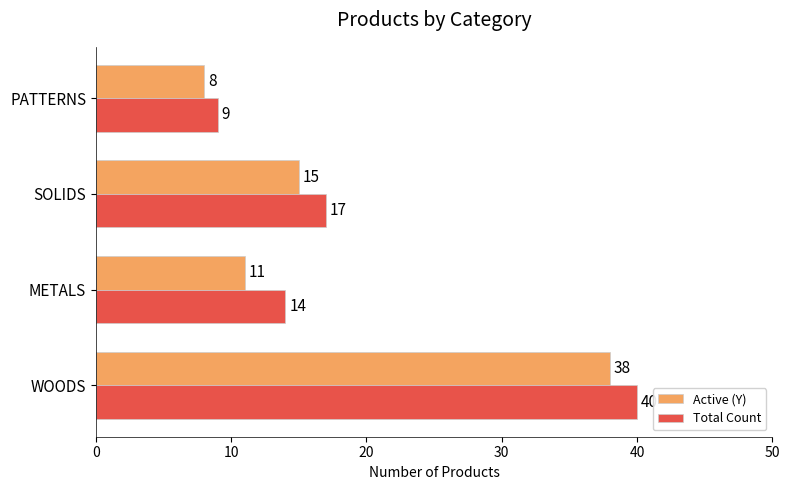

Which series has the largest total across all categories?

Total Count